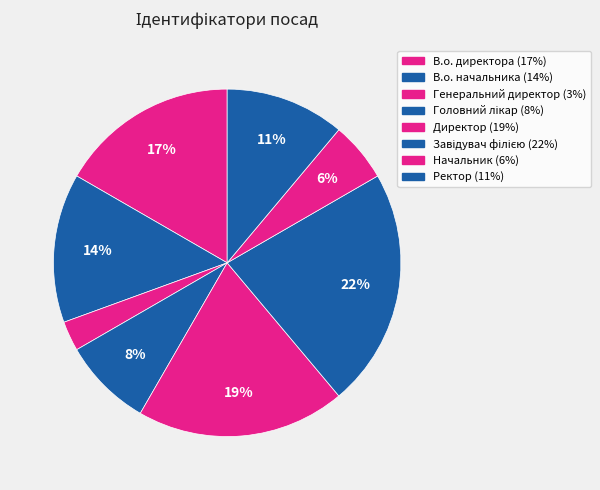

What is the smallest slice in the pie chart?

Генеральний директор